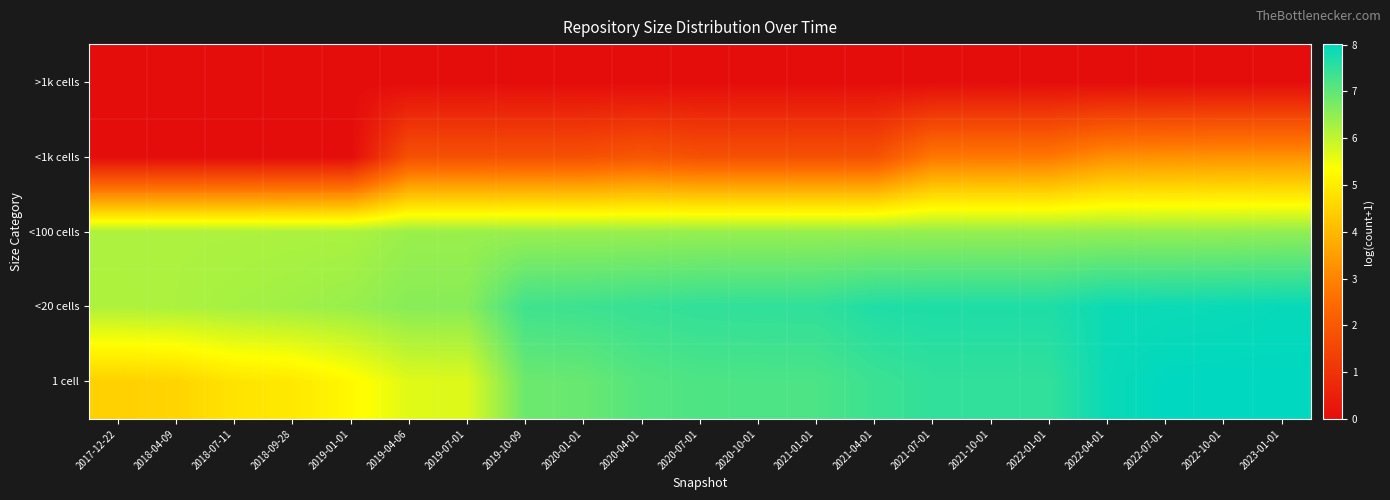

What is the total value across all series at 2021-07-01?

24.4